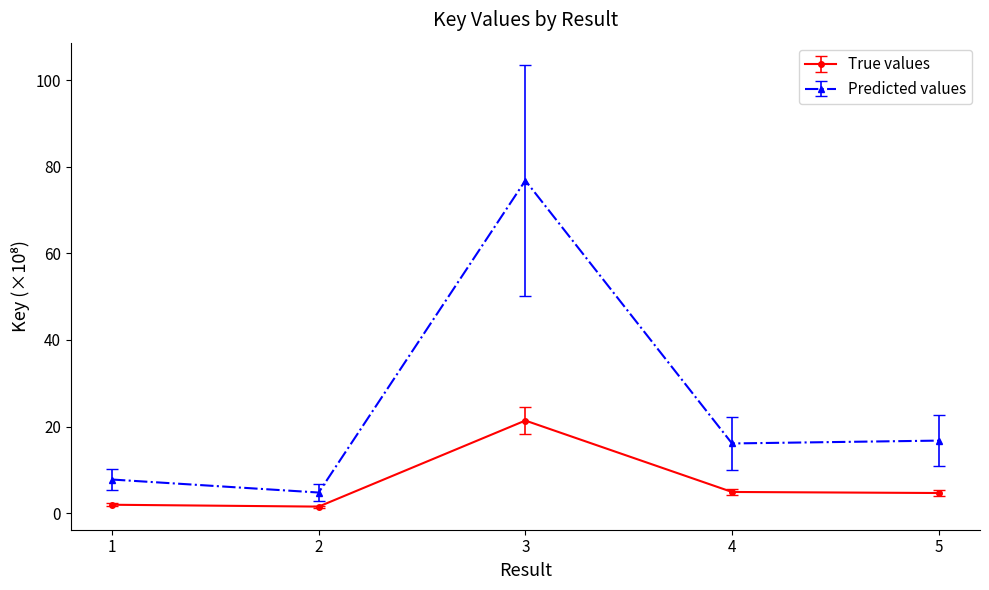

Which series has the widest spread of values?

Predicted values